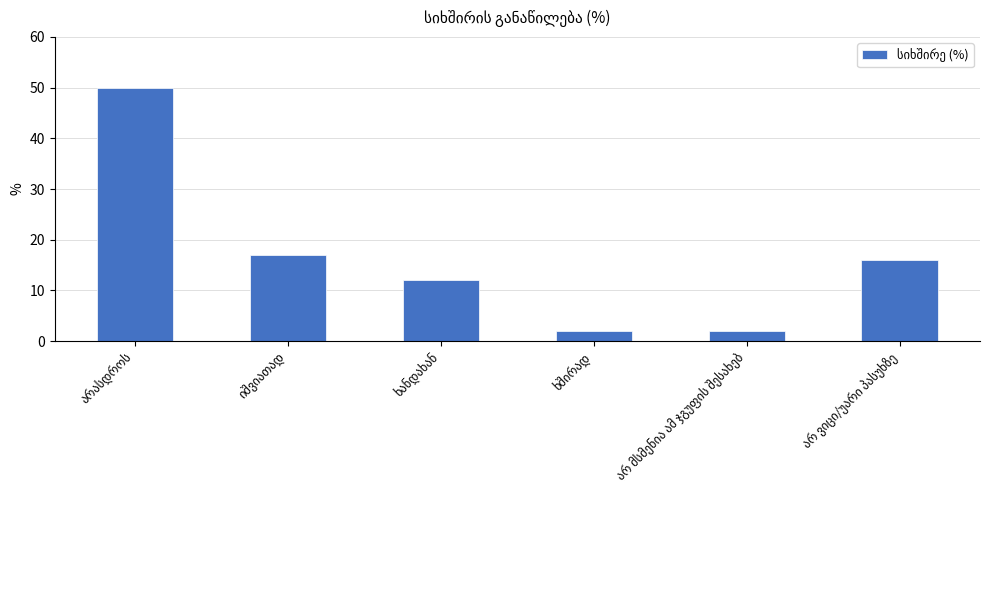

What is the sum of all values?

99